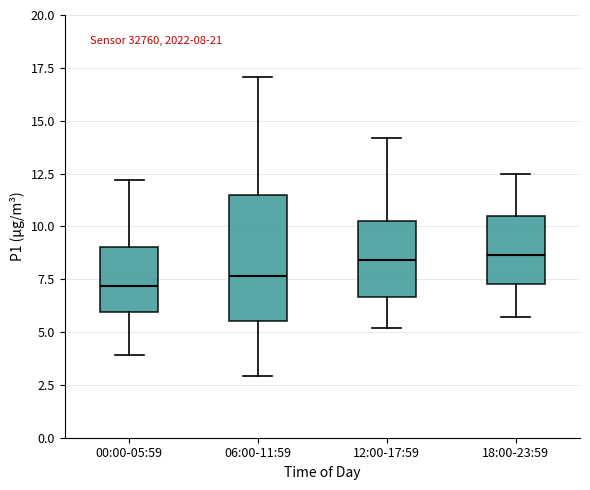

Which box is the tallest, from its lower edge to its upper edge?

06:00-11:59